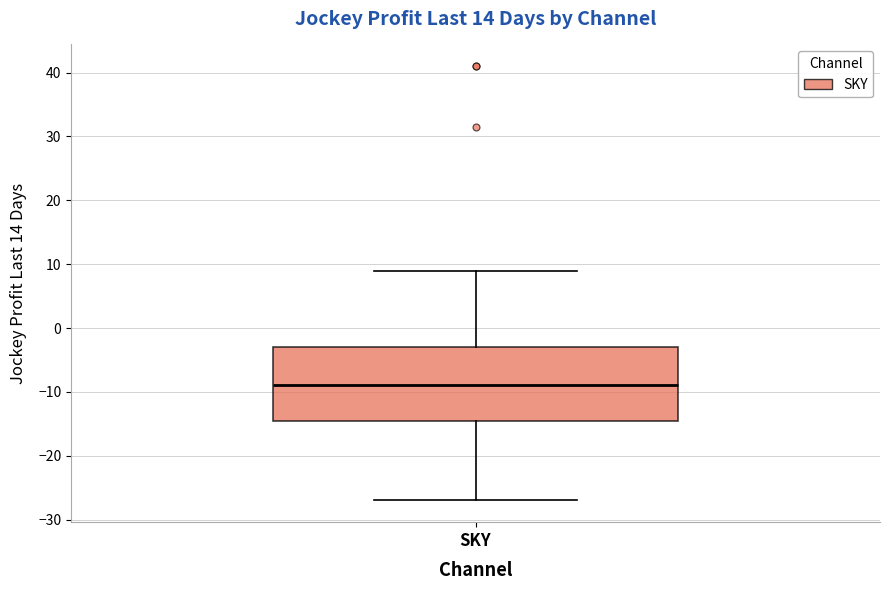

Transcribe this box plot: give where the median line is, the range the box spans, and where the two whiskers end, as read against the y-axis. The values are not printed on the chart, so give them approximately, as read against the axis.

median -9, box -14 to -3, whiskers -27 to 9